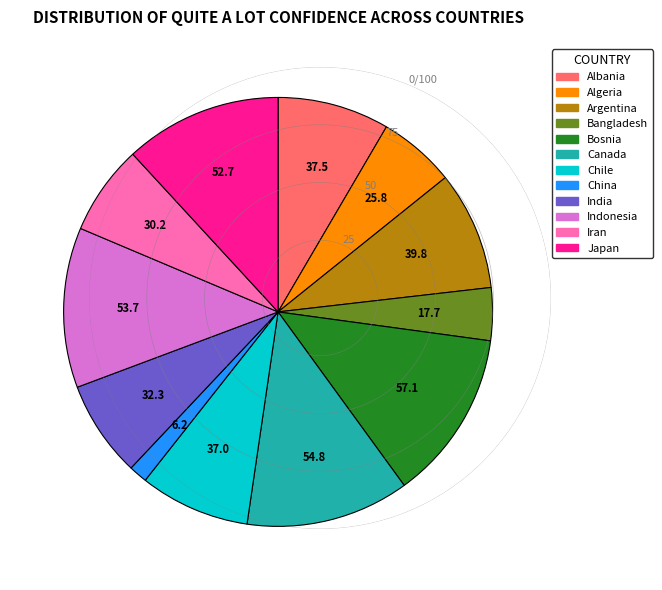

Does any single category account for the majority?

No